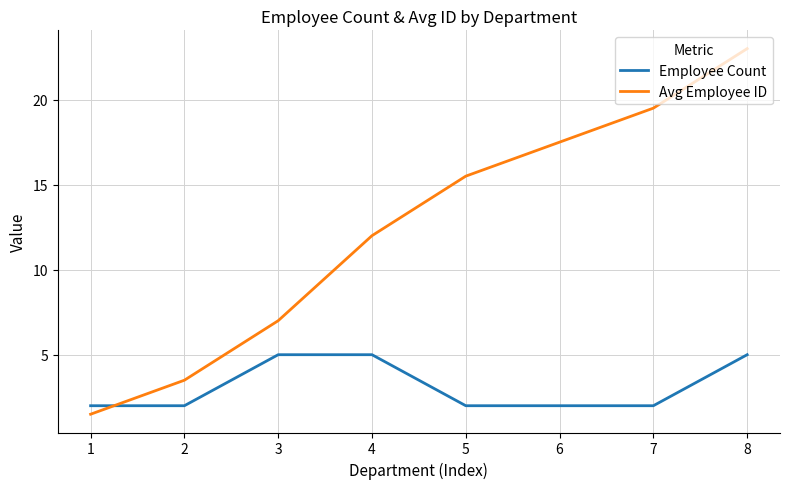

The value of Avg Employee ID at 7 is 19.5. True or false?

True